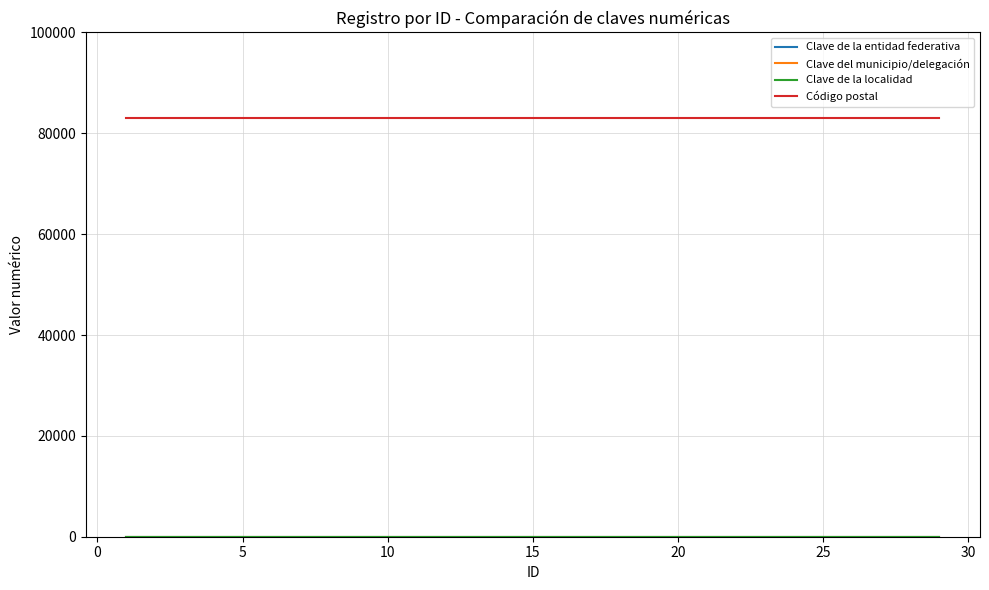

What is the average value of the Clave del municipio/delegación series?

31